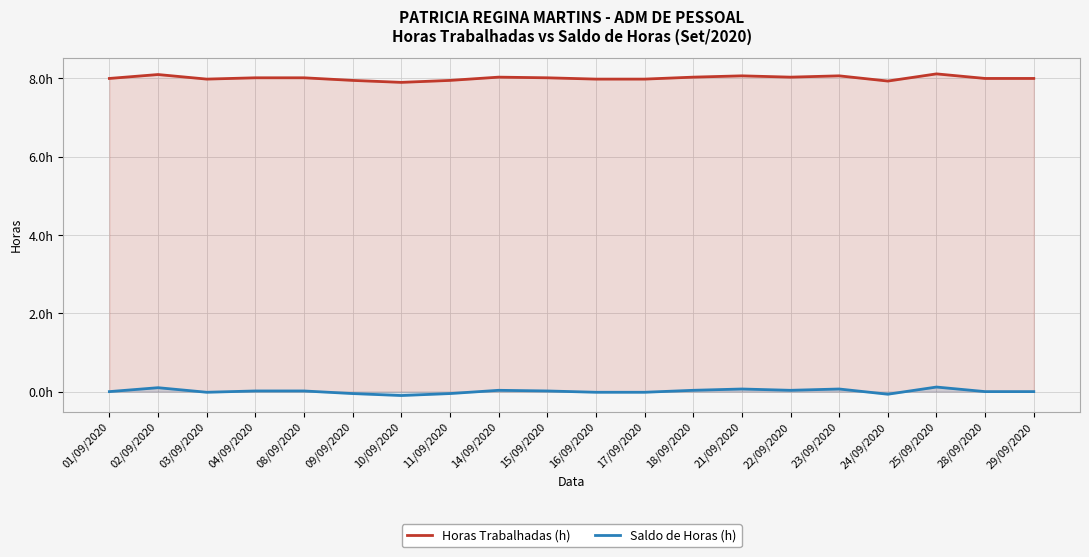

Reading left to right, transcribe all the data shown in this chart.

Horas Trabalhadas (h): 8.0	8.1	8.0	8.0	8.0	8.0	7.9	8.0	8.0	8.0	8.0	8.0	8.0	8.1	8.0	8.1	7.9	8.1	8.0	8.0
Saldo de Horas (h): 0.0	0.1	-0.0	0.0	0.0	-0.1	-0.1	-0.1	0.0	0.0	-0.0	-0.0	0.0	0.1	0.0	0.1	-0.1	0.1	0.0	0.0